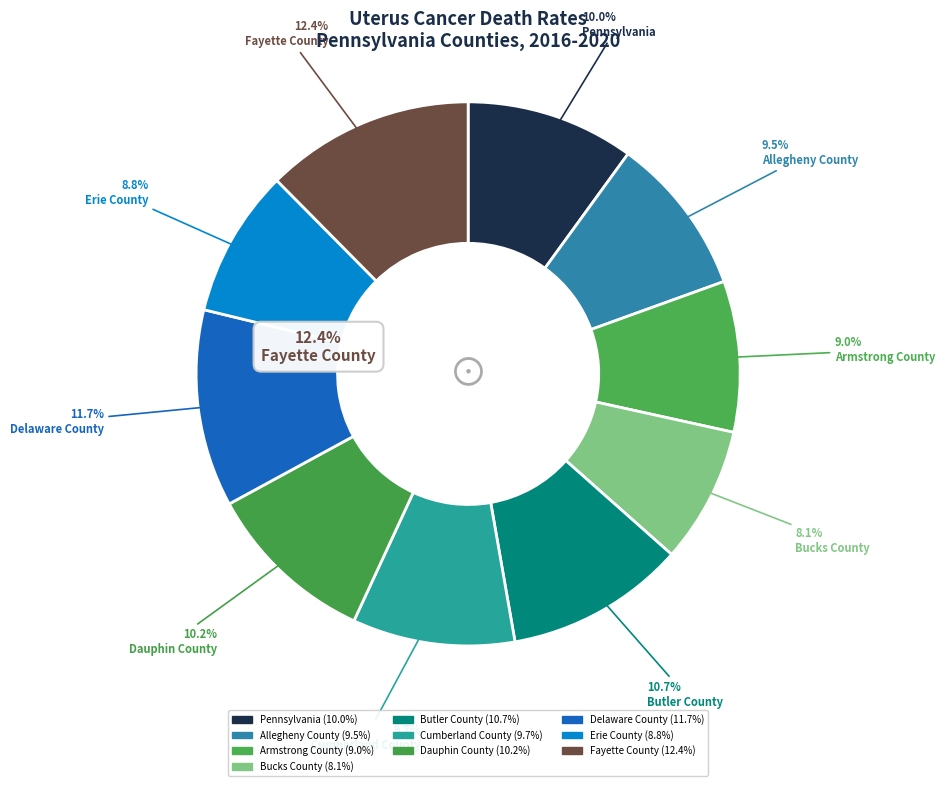

Count the number of slices in the pie.

10